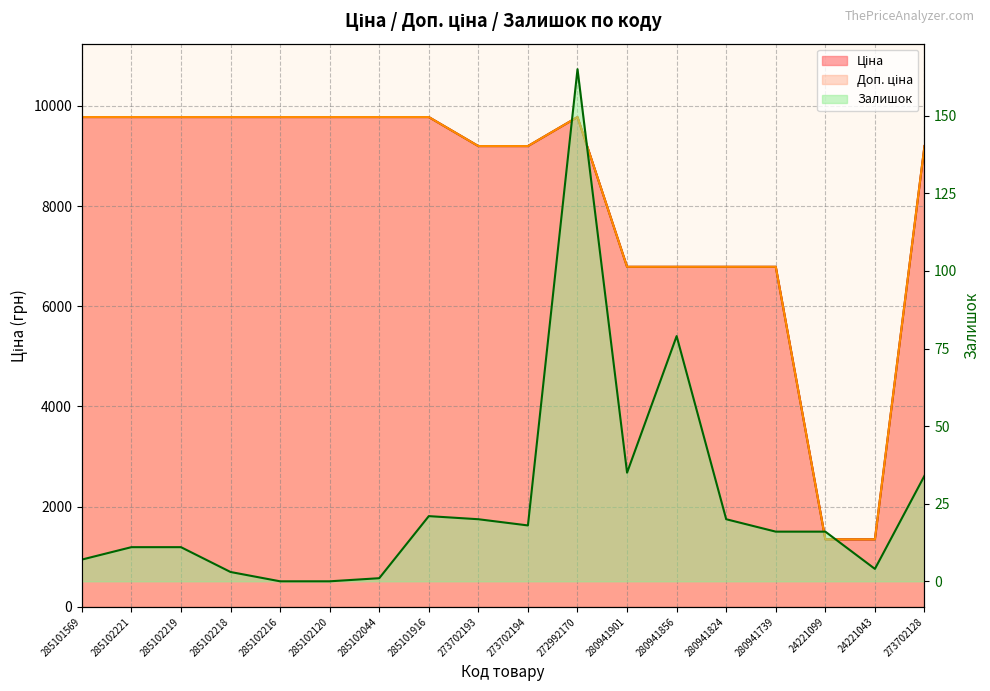

True or false: Ціна has a value of 2575.9 at 285102216.

False